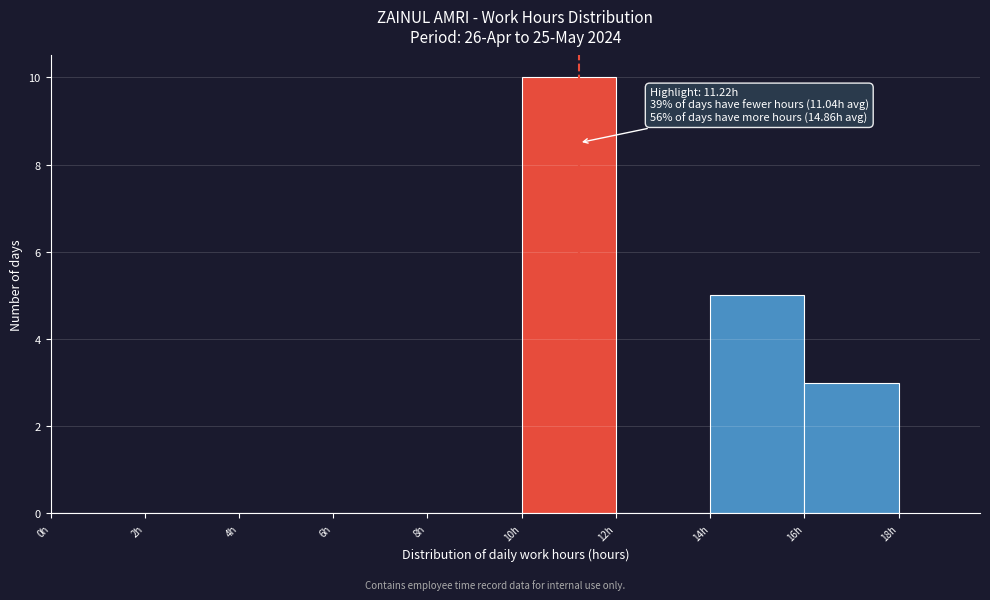

Over which range of the x-axis is the bar tallest?

10 to 12